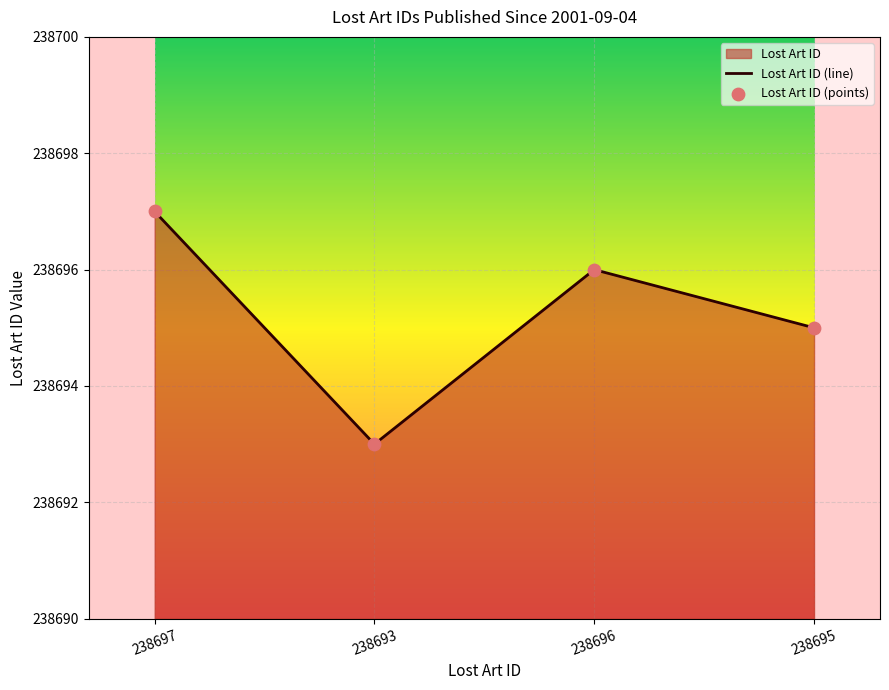

What is the change in value from 238693 to 238695?

+2